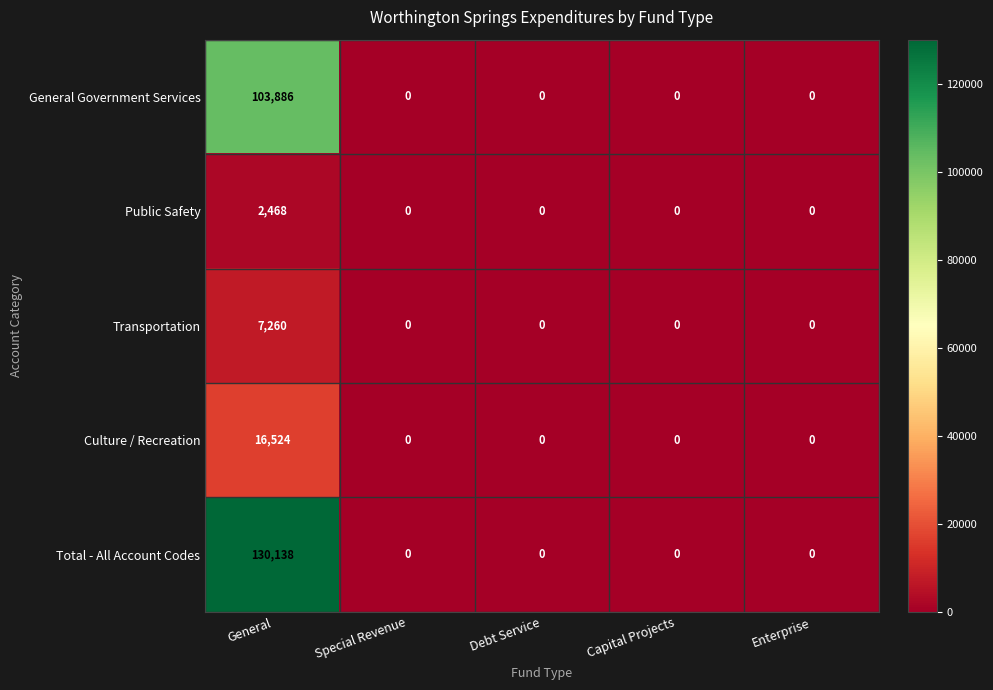

True or false: Culture / Recreation has a value of 6823 at Special Revenue.

False